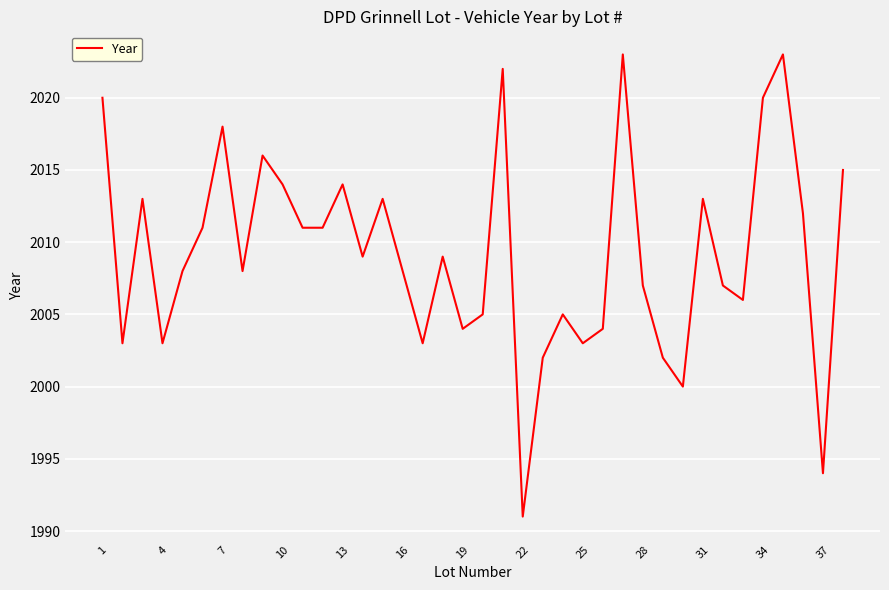

What is the maximum value shown in the chart?

2023